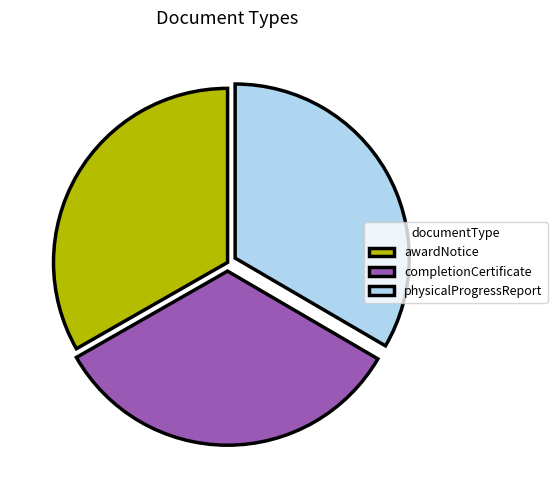

Is there a majority slice in this chart?

No